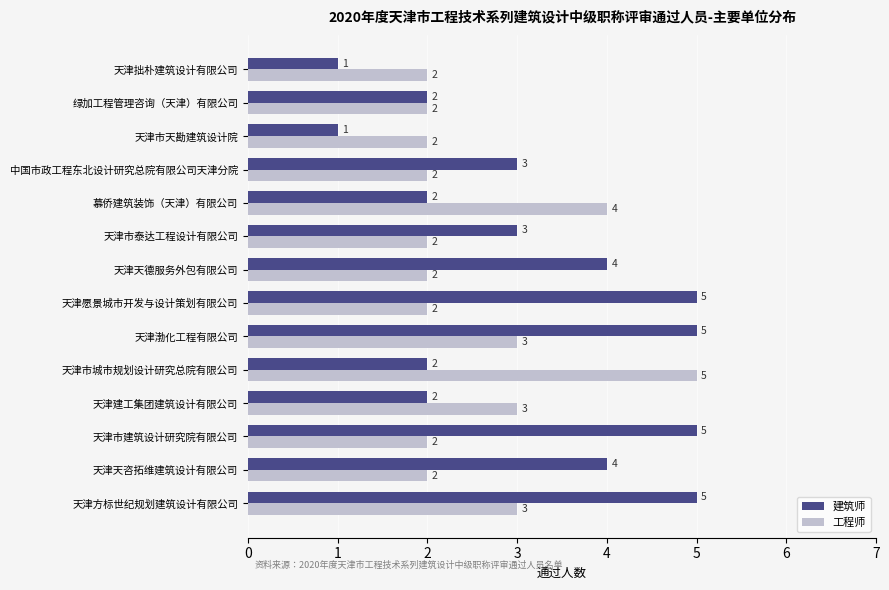

The 建筑师 series shows 2 at 绿加工程管理咨询（天津）有限公司. True or false?

True